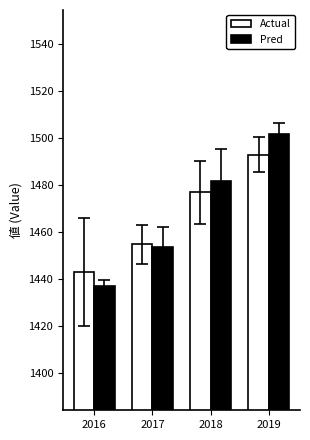

What is the value of the Actual bar at the 1st from the left?

1442.9